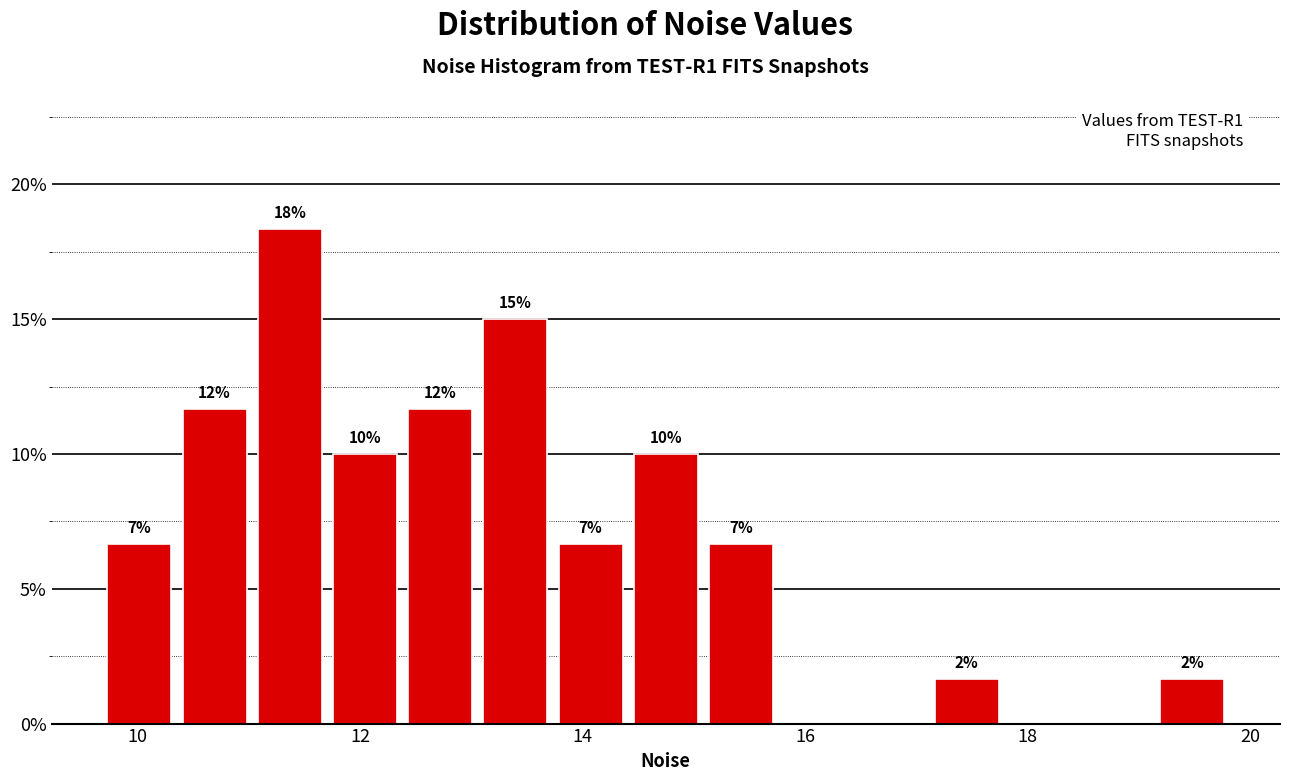

Around what value on the x-axis is the tallest bar? Give the approximate position of its centre, as read against the axis.

11.4